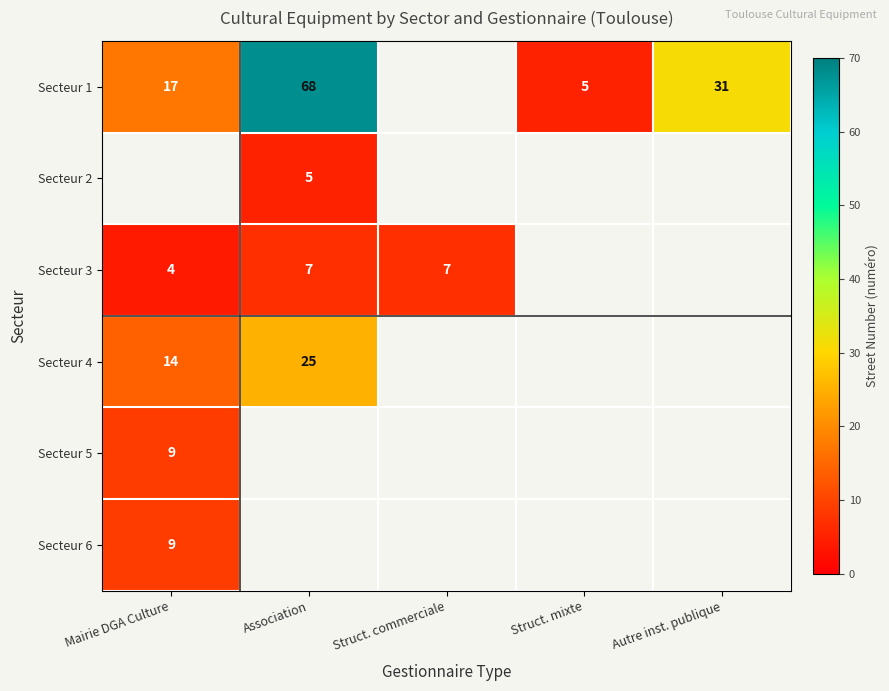

Is the value of Secteur 1 at Struct. mixte greater than the value of Secteur 3 at Association?

No